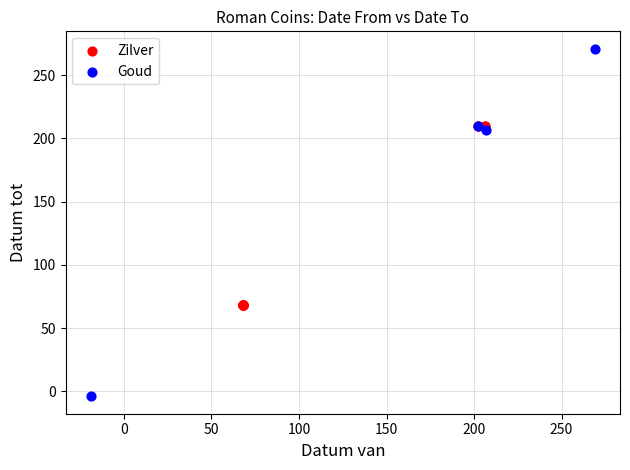

Which series reaches the minimum Y coordinate?

Goud